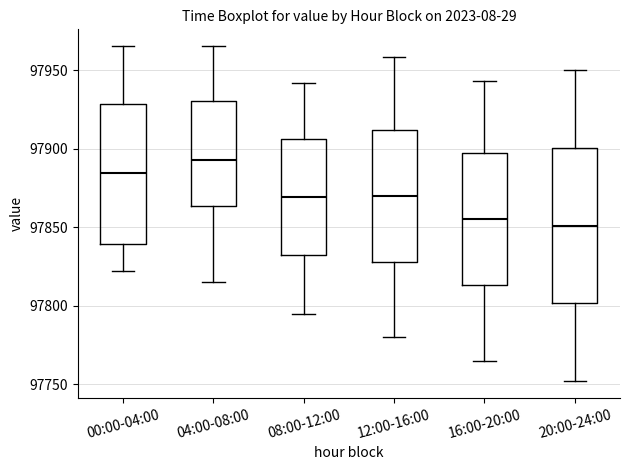

Reading left to right, transcribe this box plot: for each box, give where its median line is, the range the box spans, and where its two whiskers end, as read against the y-axis. The values are not printed on the chart, so give them approximately, as read against the axis.

00:00-04:00: median 97885, box 97840 to 97930, whiskers 97820 to 97965
04:00-08:00: median 97895, box 97865 to 97930, whiskers 97815 to 97965
08:00-12:00: median 97870, box 97835 to 97905, whiskers 97795 to 97940
12:00-16:00: median 97870, box 97830 to 97910, whiskers 97780 to 97960
16:00-20:00: median 97855, box 97815 to 97895, whiskers 97765 to 97945
20:00-24:00: median 97850, box 97800 to 97900, whiskers 97750 to 97950